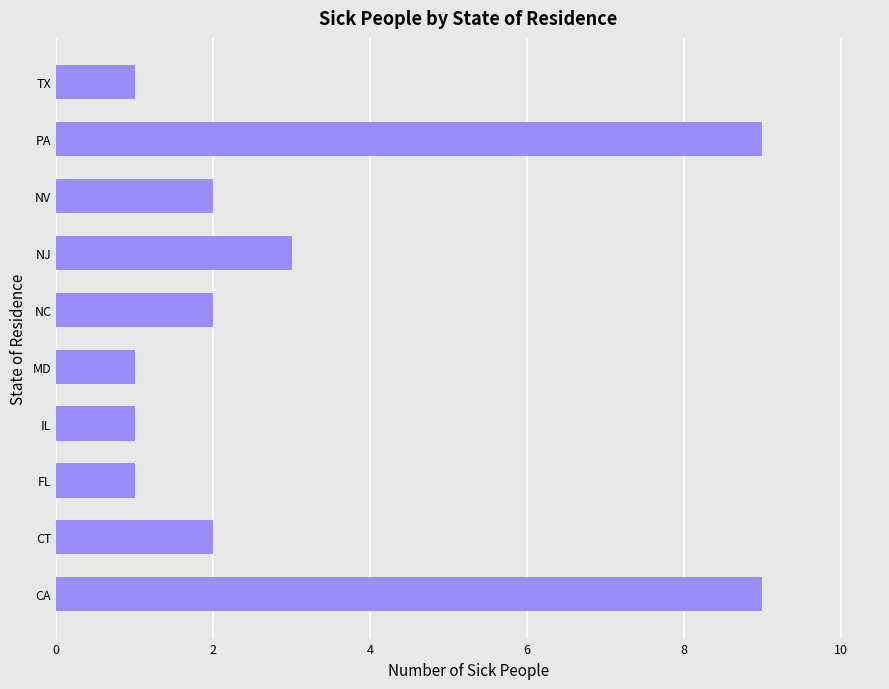

What is the greatest value displayed?

9